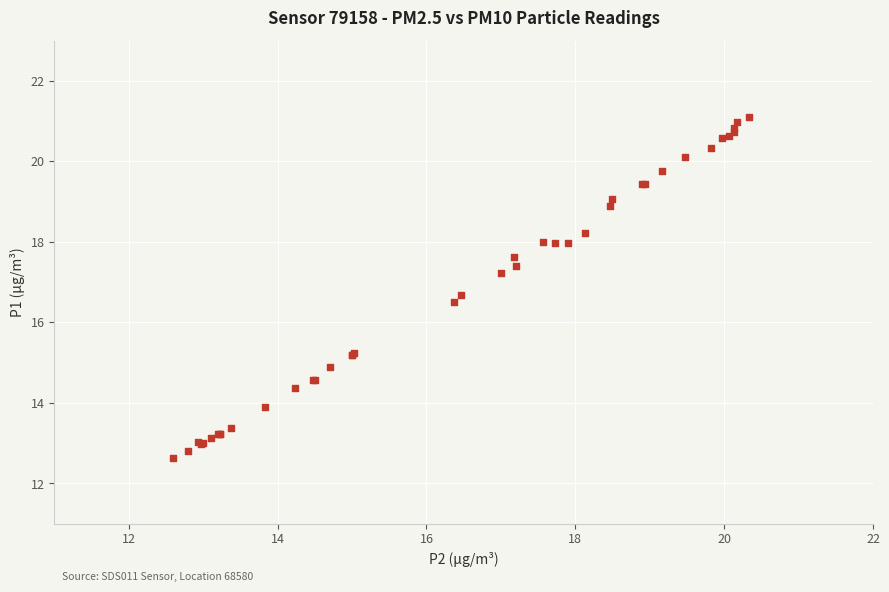

What Y value in the scatter plot is closest to 16?

16.5